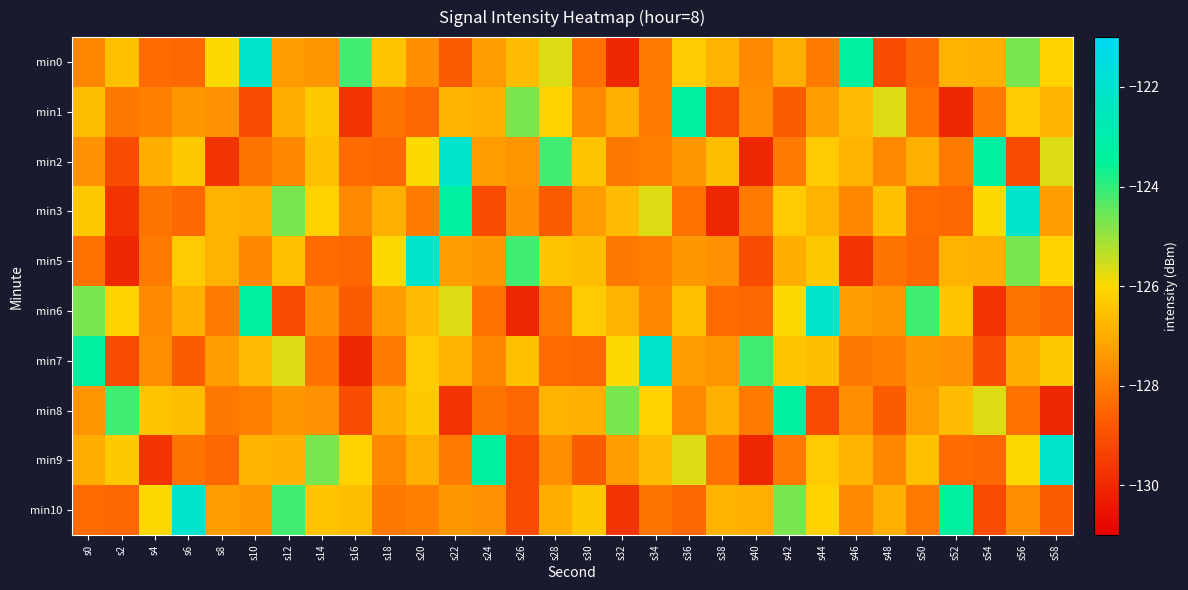

Rank the series by their maximum value, from highest to lowest.

min0, min2, min3, min5, min6, min7, min9, min10, min1, min8